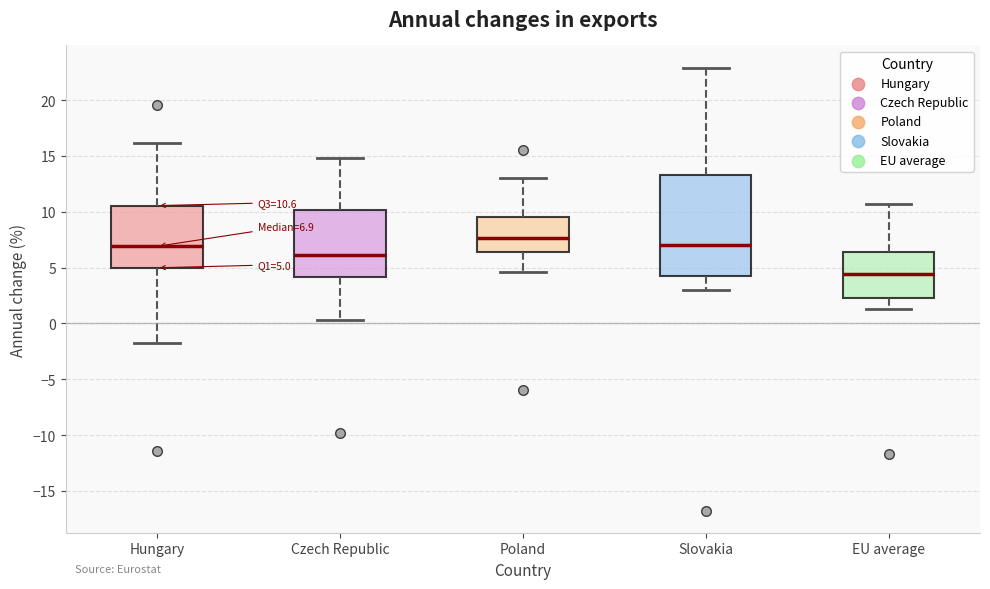

Which box's median line is the highest?

Poland